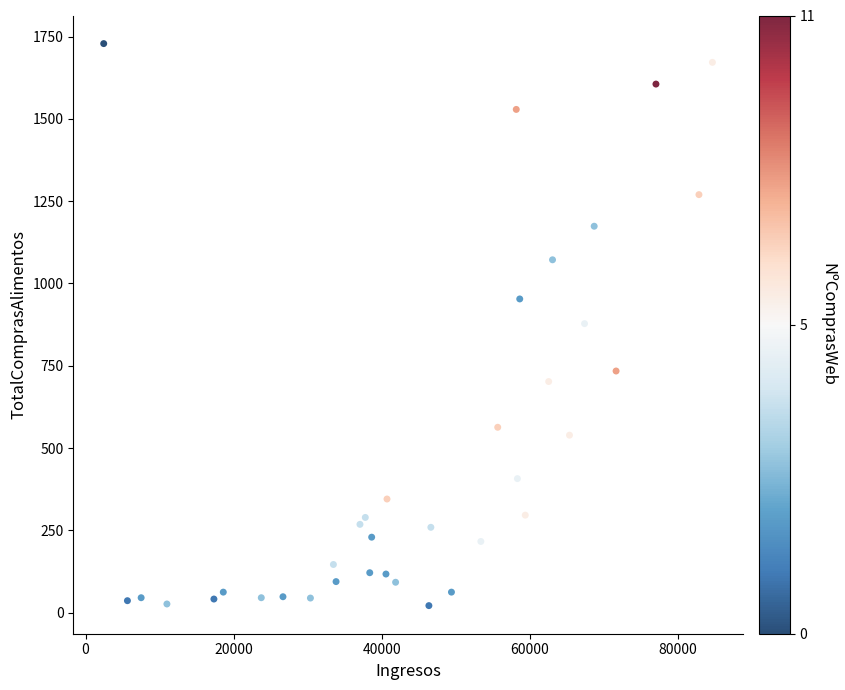

What is the range of X values (max minus min)?

82171